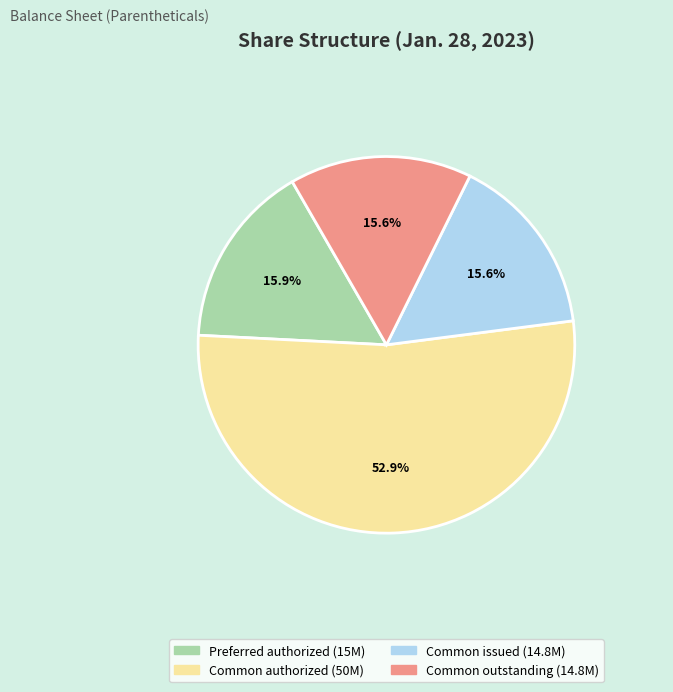

Is there any slice that represents more than half of the pie?

Yes